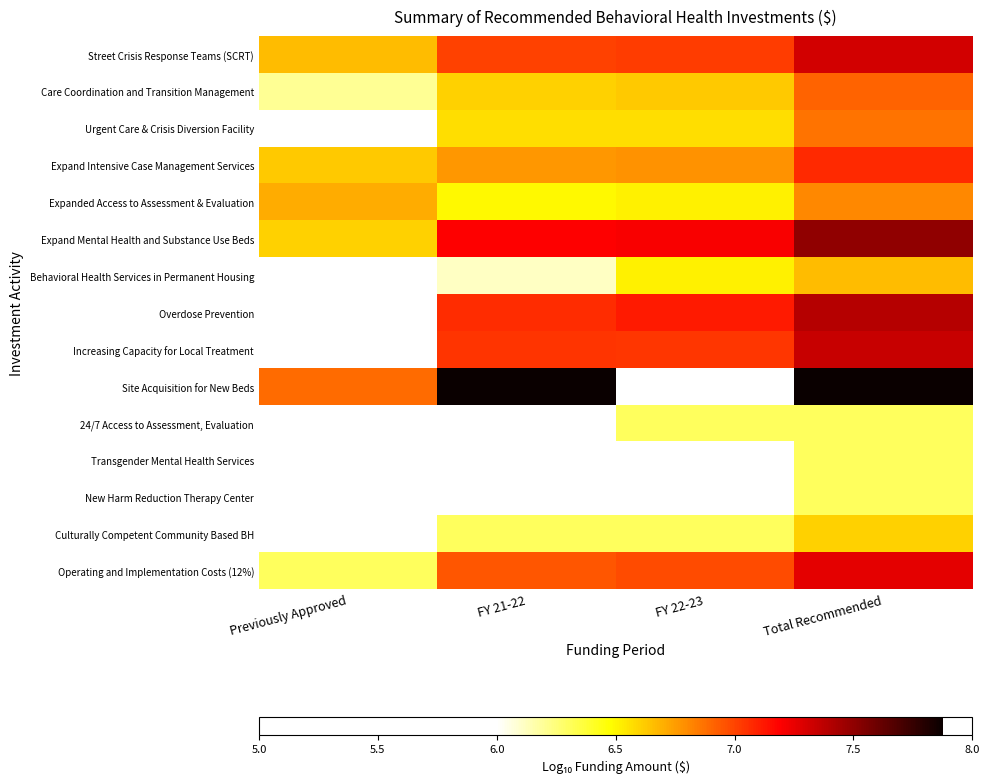

Between Total Recommended and FY 21-22, which is larger?

Total Recommended